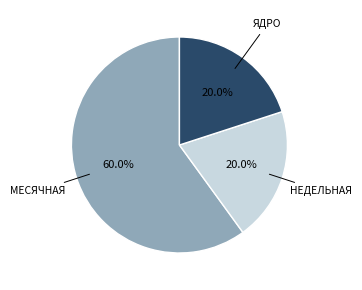

Is there any slice that represents more than half of the pie?

Yes